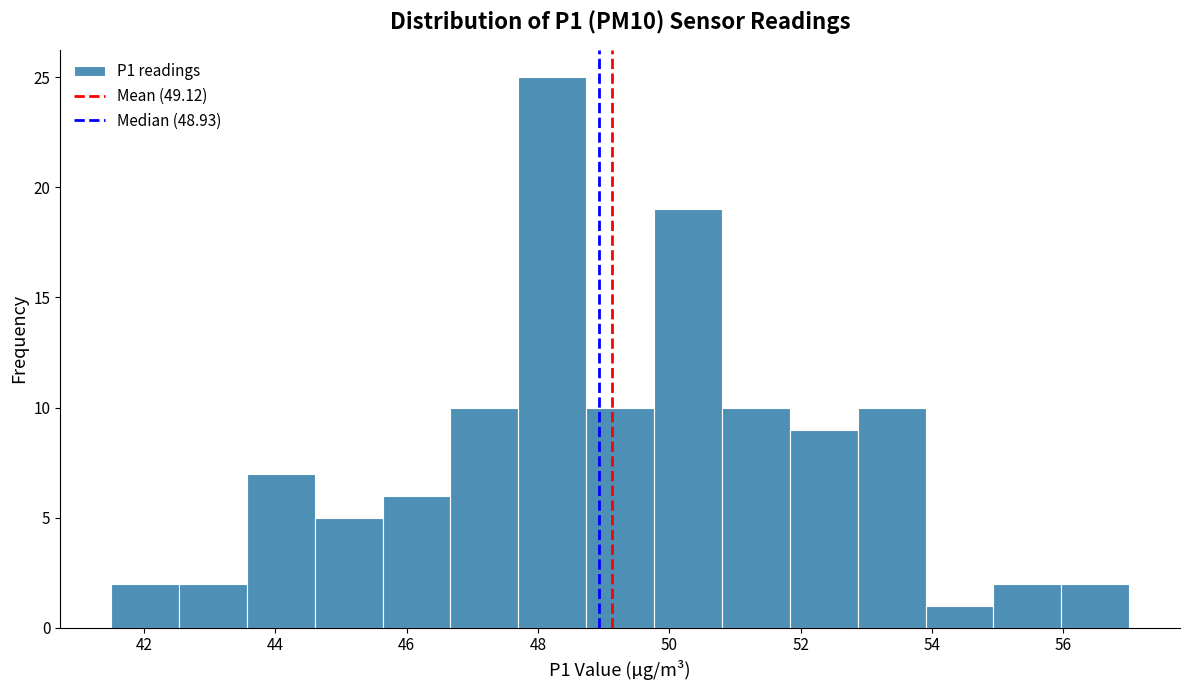

Reading left to right, transcribe this chart: for each bar, give the range it covers on the x-axis and its height. Neither the bar edges nor the heights are printed on the chart, so give them approximately, as read against the axes.

41.6 to 42.6: 2
42.6 to 43.6: 2
43.6 to 44.6: 7
44.6 to 45.6: 5
45.6 to 46.6: 6
46.6 to 47.8: 10
47.8 to 48.8: 25
48.8 to 49.8: 10
49.8 to 50.8: 19
50.8 to 51.8: 10
51.8 to 52.8: 9
52.8 to 54.0: 10
54.0 to 55.0: 1
55.0 to 56.0: 2
56.0 to 57.0: 2